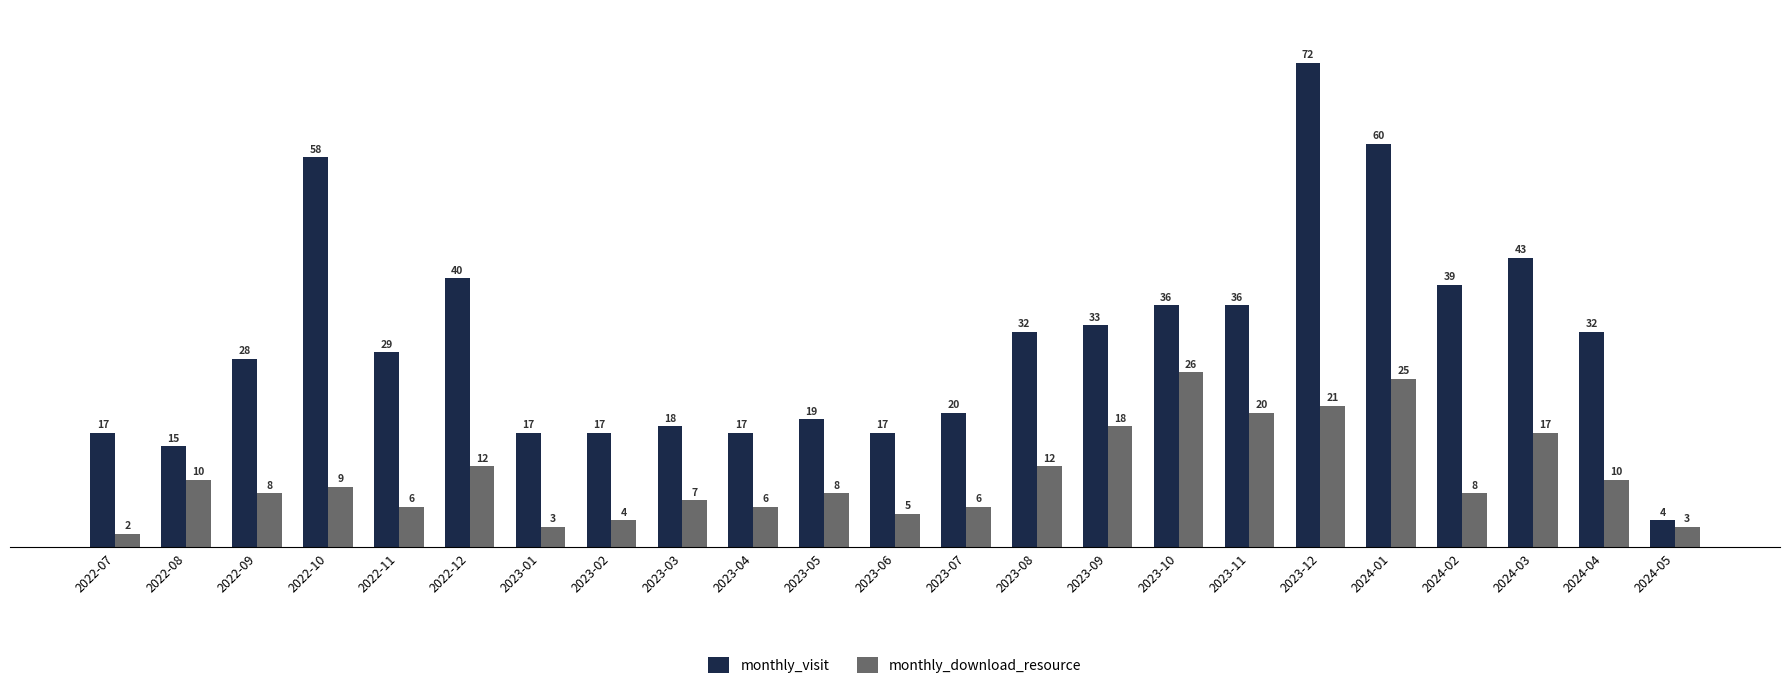

What is the label of the 8th bar from the left?

2023-02